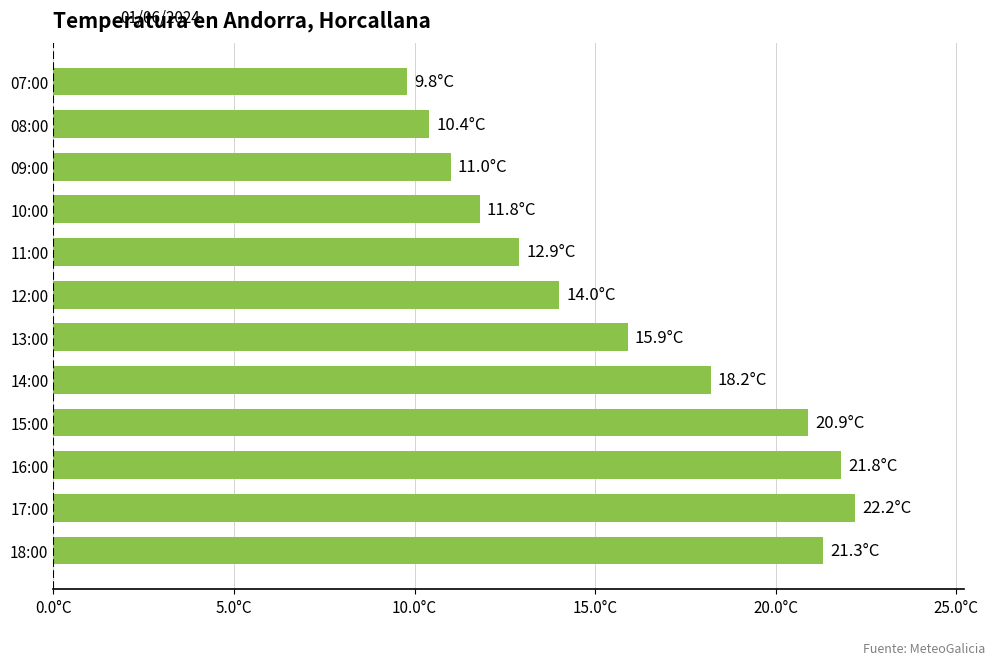

Rank the categories by value from lowest to highest.

07:00, 08:00, 09:00, 10:00, 11:00, 12:00, 13:00, 14:00, 15:00, 18:00, 16:00, 17:00